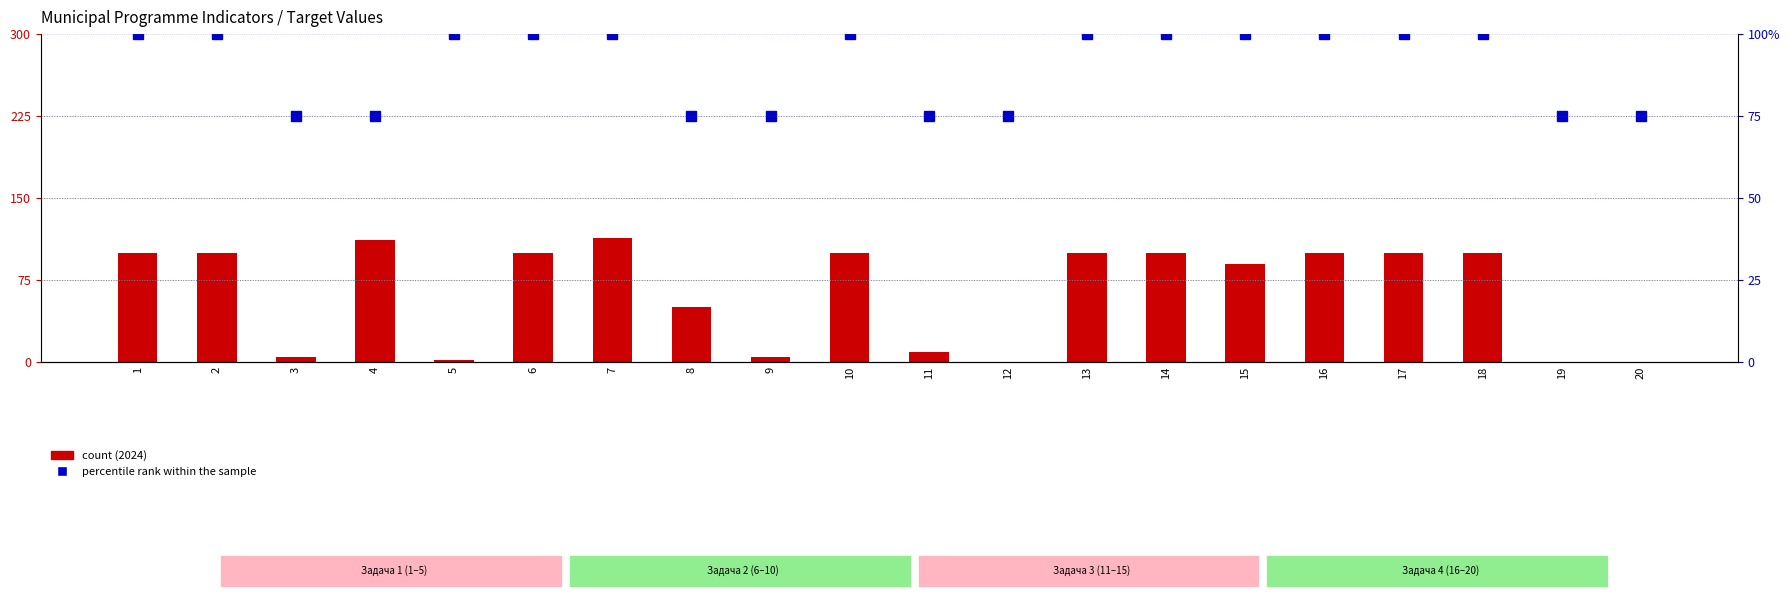

What is the value of the 2024 (отчётный) bar at the 4th from the left?

112.0